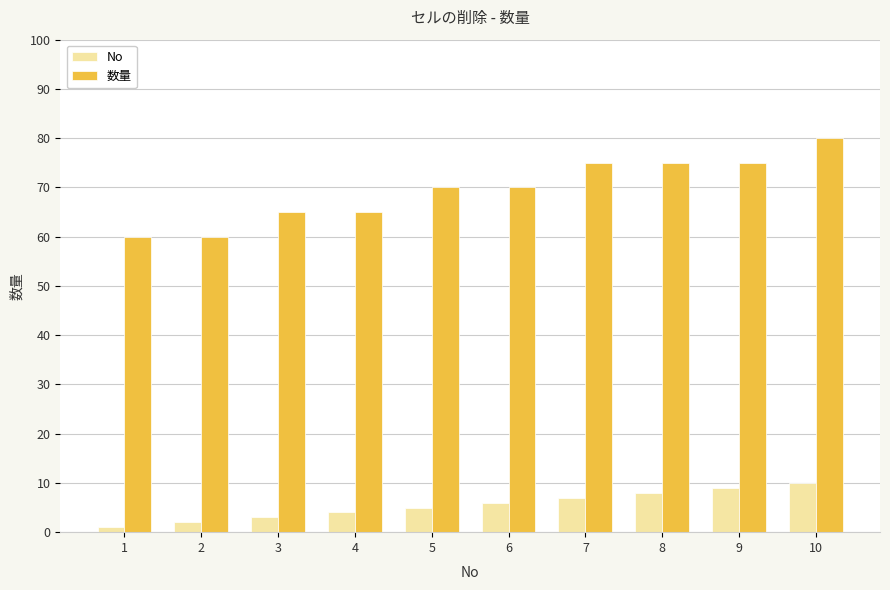

What is the spread (max minus min) of values at 10?

70